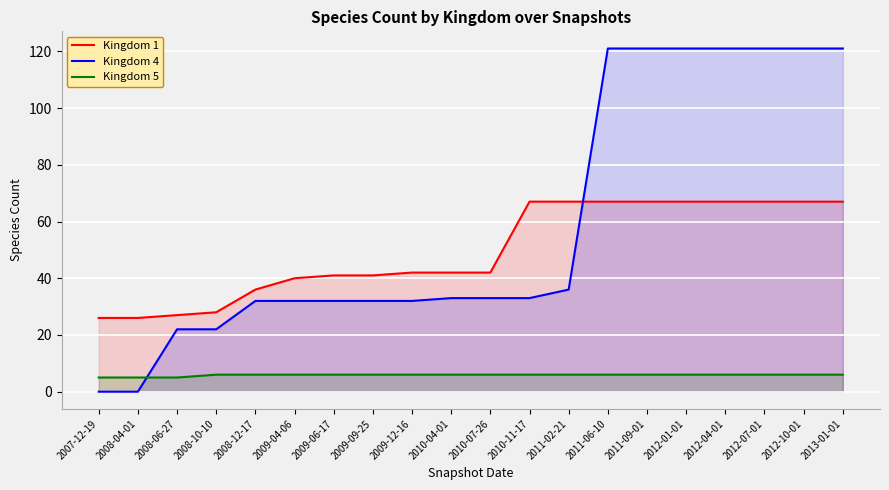

True or false: Kingdom 5 has more than 2 interior local peaks.

False